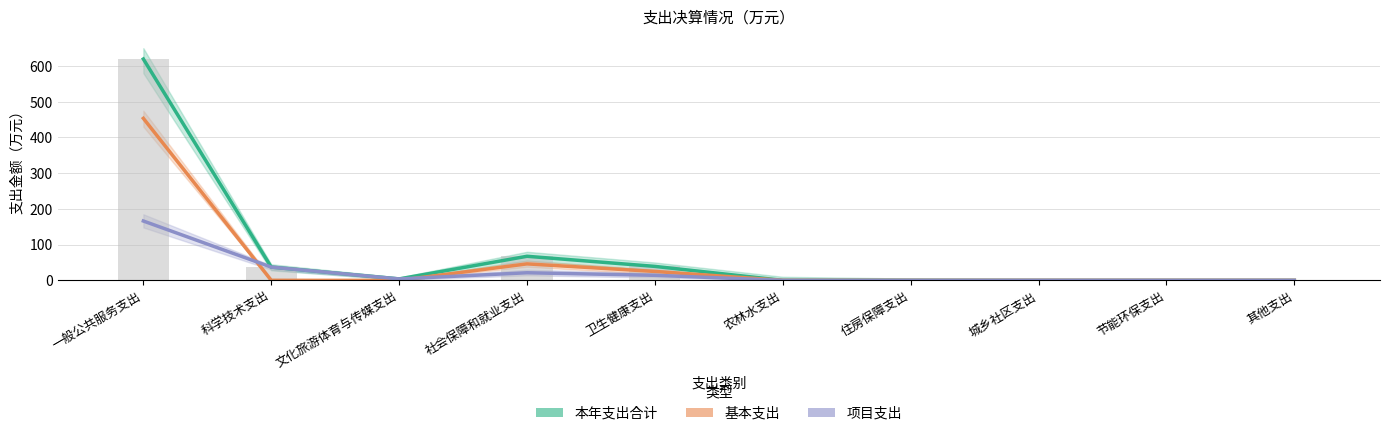

How many series are shown in this chart?

3